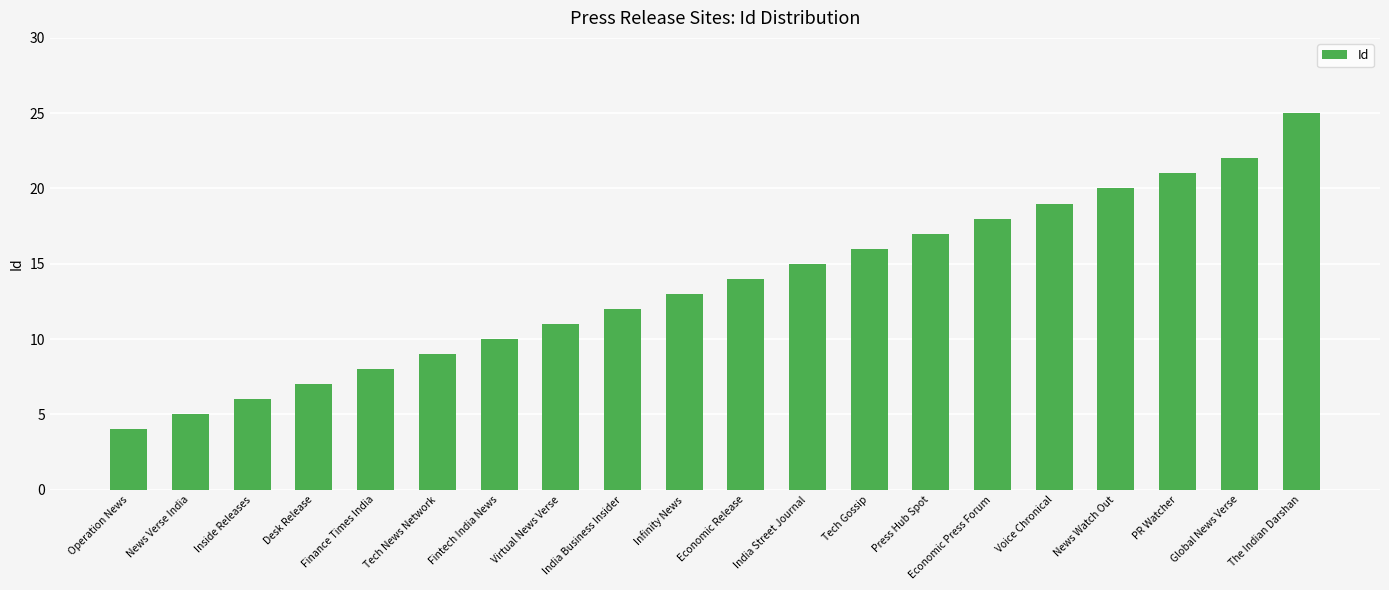

What position from the left is Inside Releases?

3